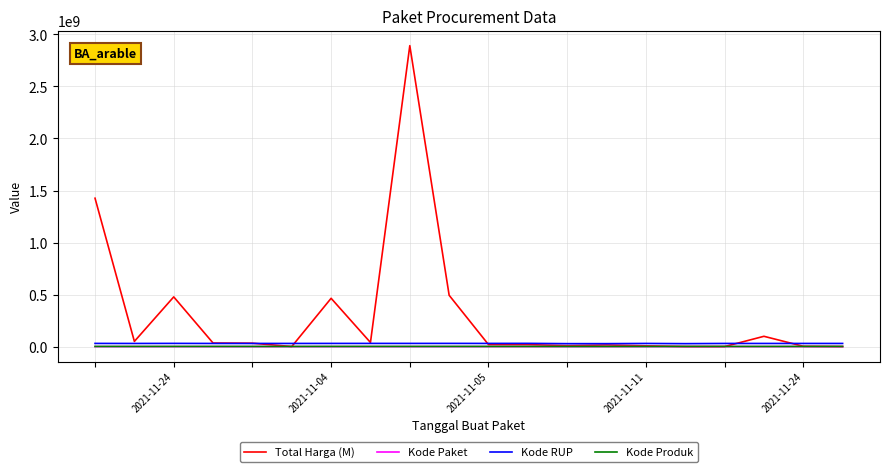

True or false: Kode RUP and Kode Paket intersect in this chart.

False